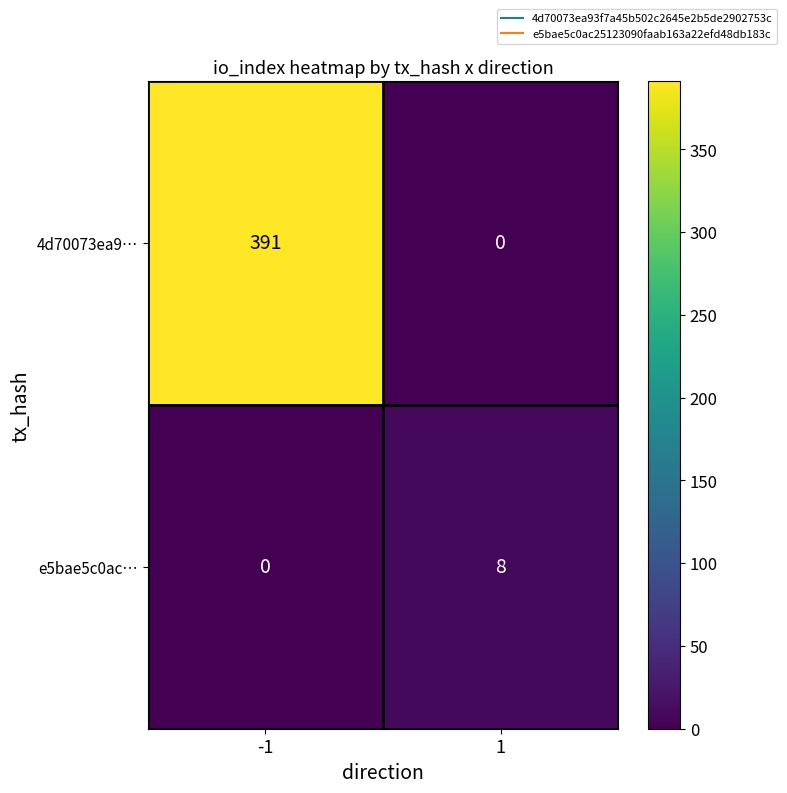

Reading right to left, list all the values displayed in this chart.

4d70073ea9…: 1=0	-1=391
e5bae5c0ac…: 1=8	-1=0